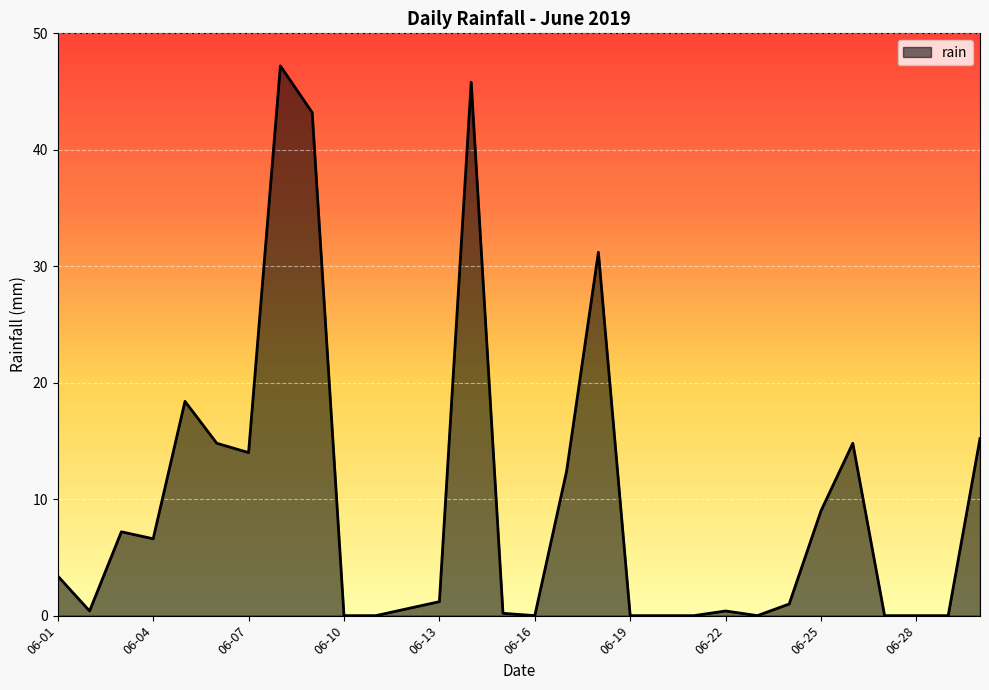

What is the greatest value displayed?

47.2